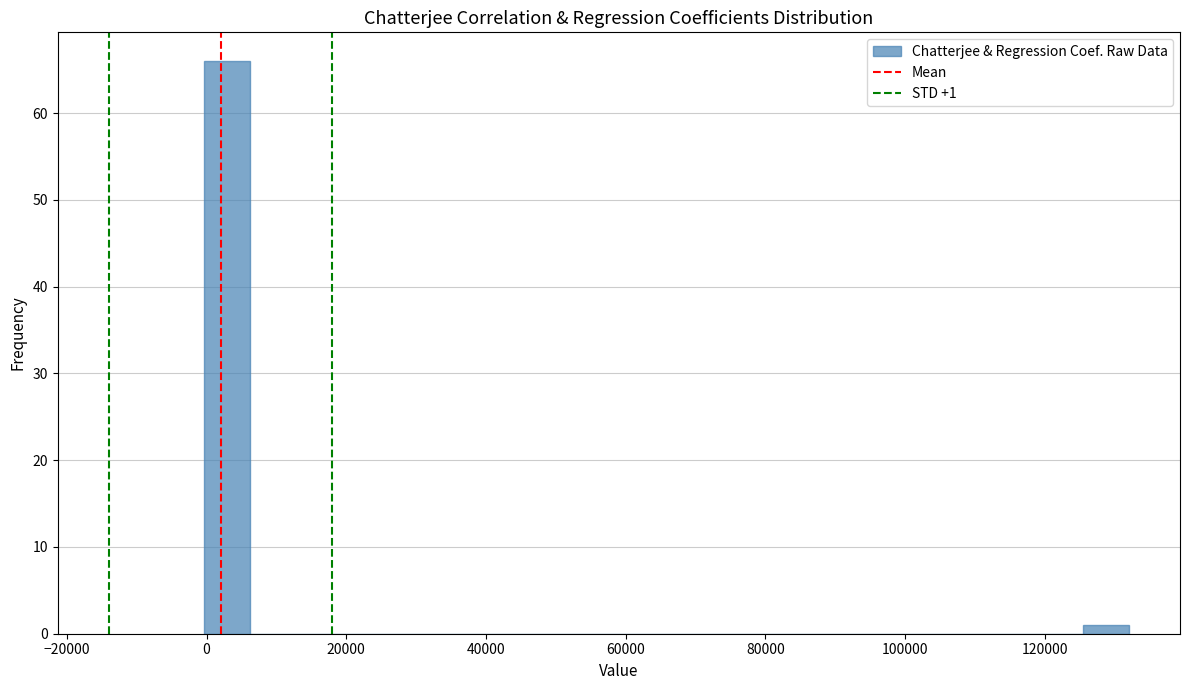

Read against the x-axis, roughly where is the centre of the tallest bar?

2000